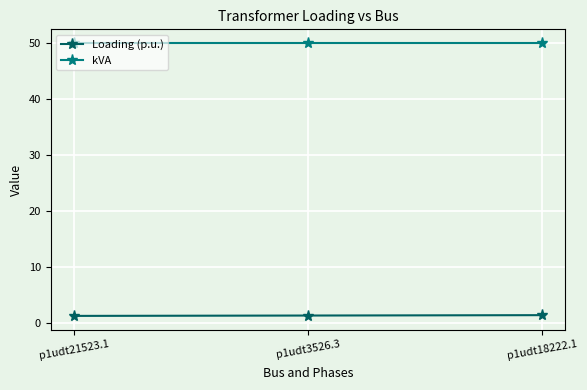

Is it true that kVA equals 31.7 at p1udt3526.3?

False